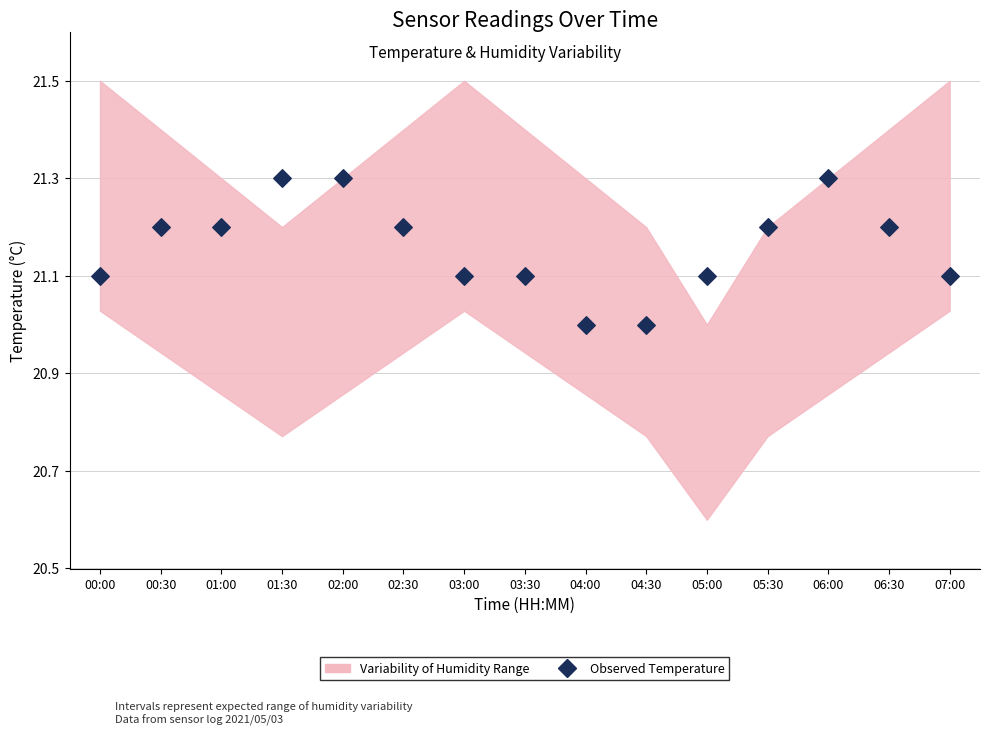

What is the range of Y values (max minus min)?

0.3